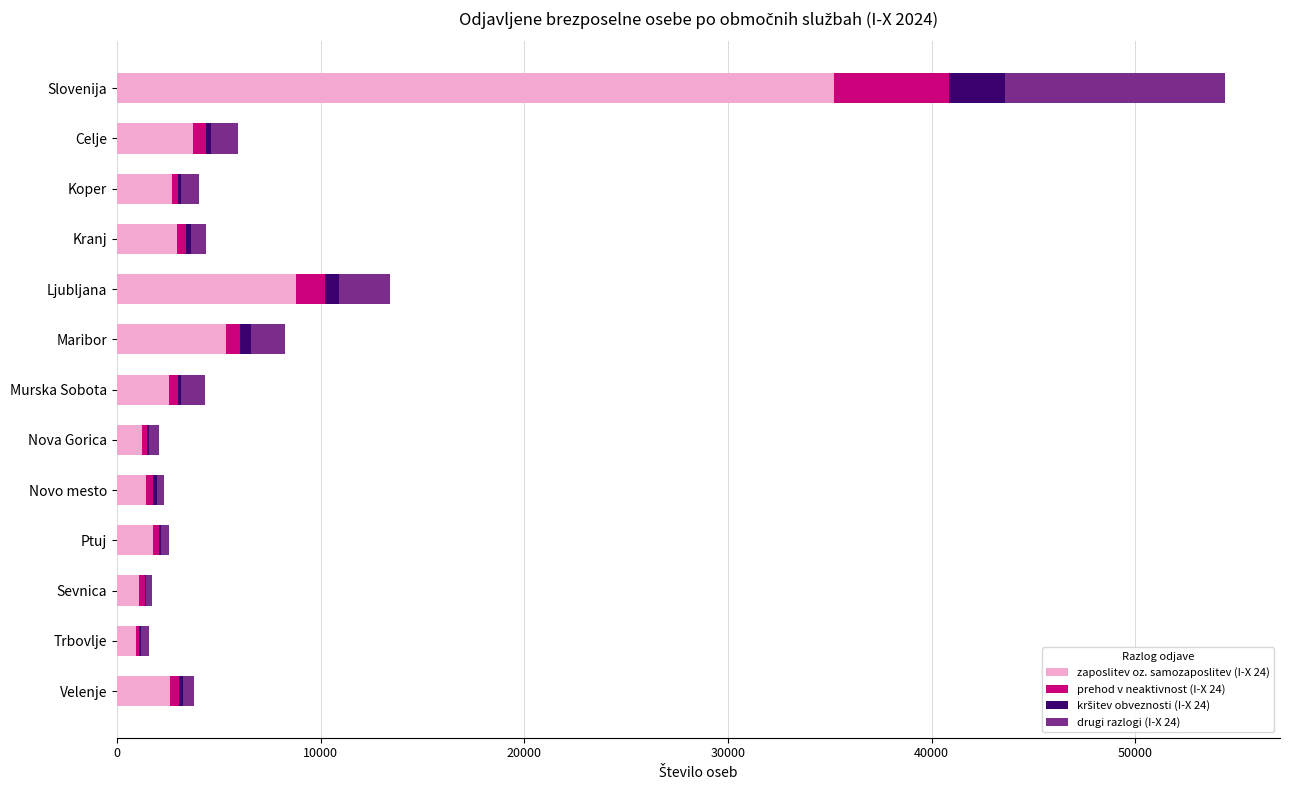

At which label does zaposlitev oz. samozaposlitev (I-X 24) reach its peak?

Slovenija